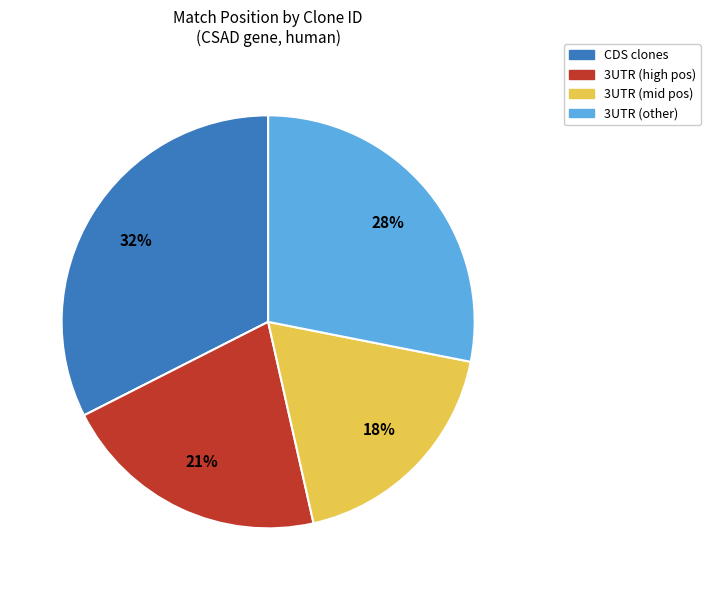

To the nearest percent, what is the combined percentage of CDS clones and 3UTR (mid pos)?

51%